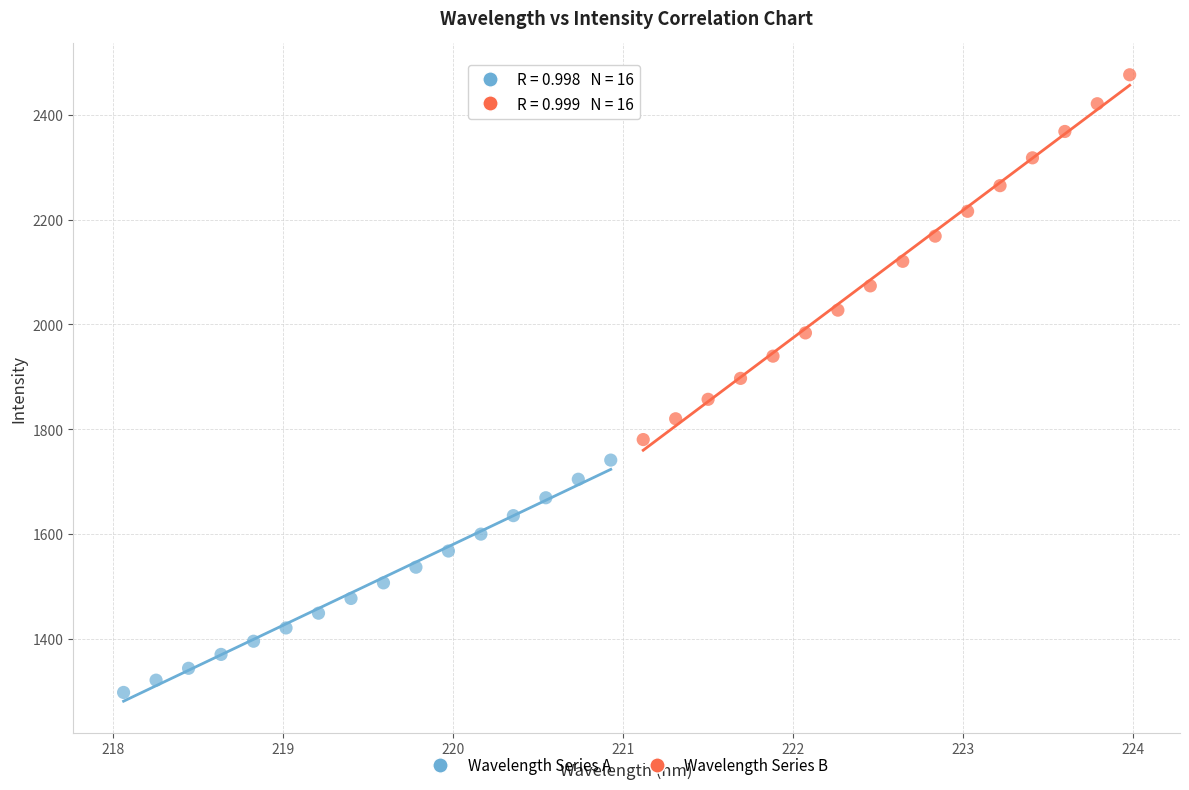

Which series contains the lowest Y value?

Wavelength Series A